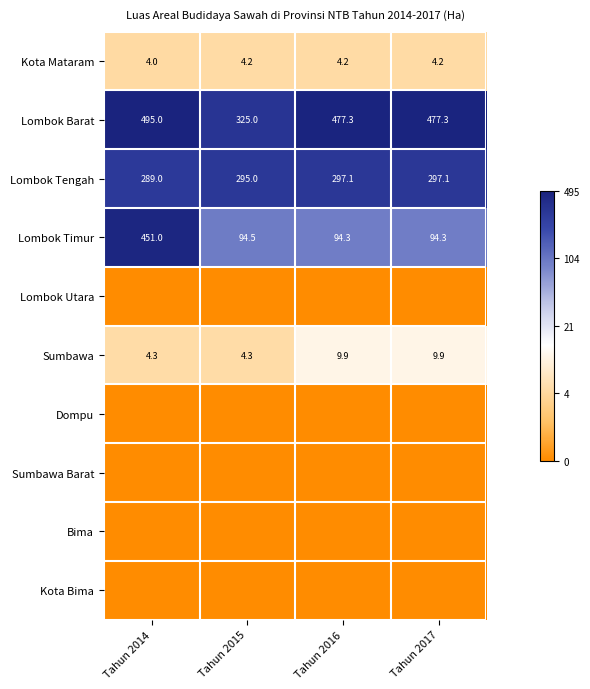

What is the minimum value for Lombok Barat?

325.0